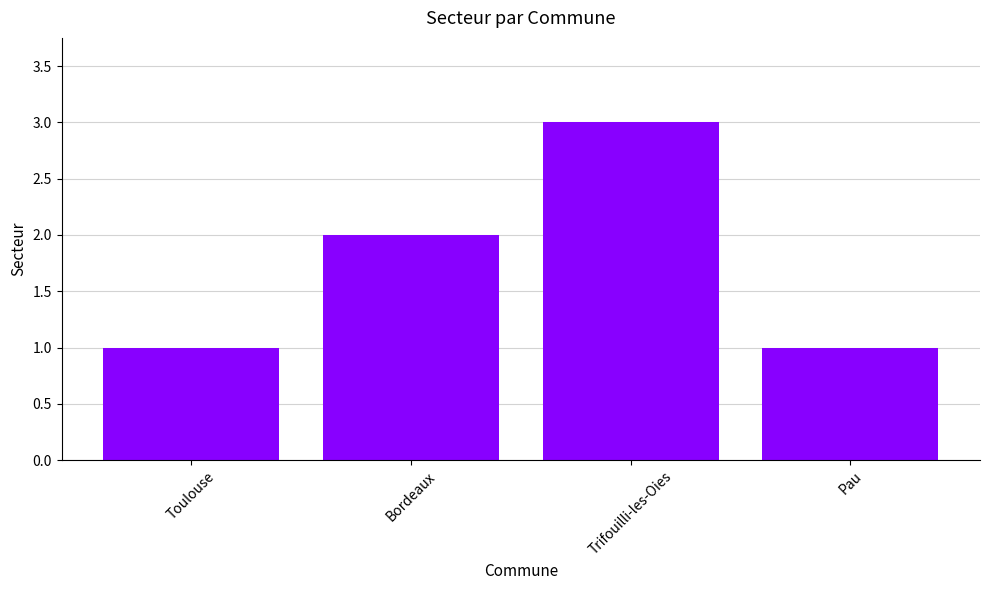

At which label is the value closest to 2?

Bordeaux